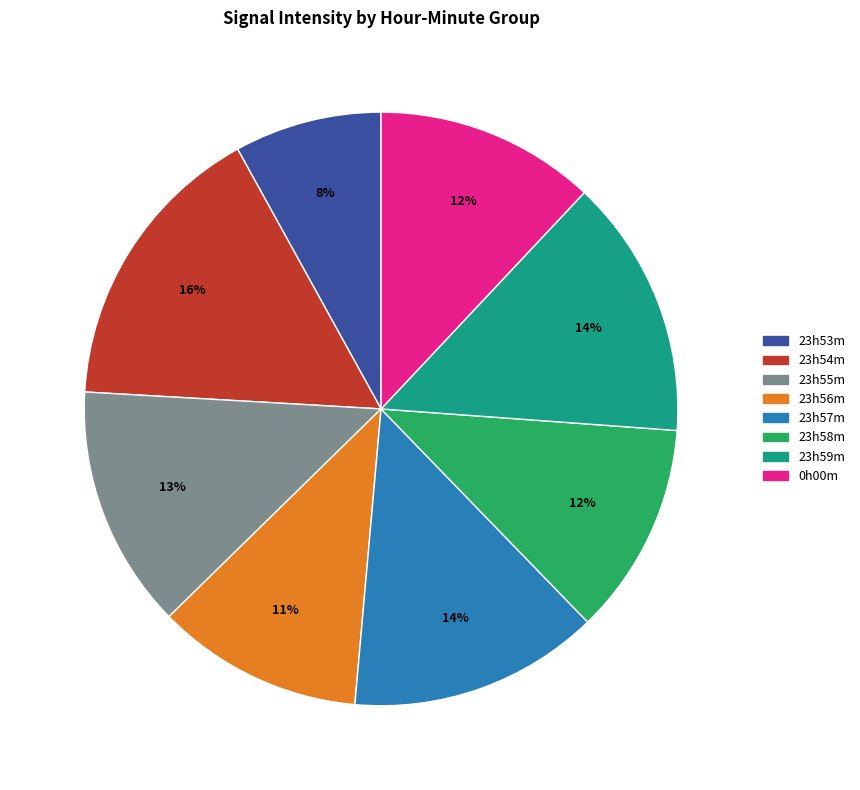

Is it true that 23h54m is 16% of the pie?

True